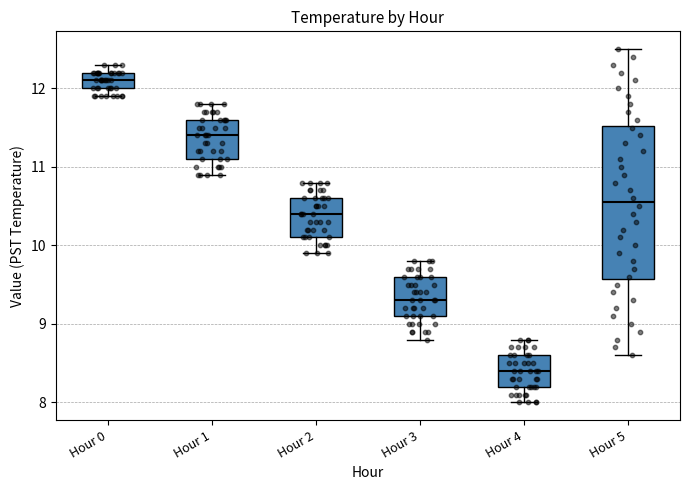

Reading left to right, read every box against the y-axis: the position of its median line, the range the box covers, and the ends of its whiskers. The values are not printed on the chart, so give them approximately, as read against the axis.

Hour 0: median 12.1, box 12.0 to 12.2, whiskers 11.9 to 12.3
Hour 1: median 11.4, box 11.1 to 11.6, whiskers 10.9 to 11.8
Hour 2: median 10.4, box 10.1 to 10.6, whiskers 9.9 to 10.8
Hour 3: median 9.3, box 9.1 to 9.6, whiskers 8.8 to 9.8
Hour 4: median 8.4, box 8.2 to 8.6, whiskers 8.0 to 8.8
Hour 5: median 10.6, box 9.6 to 11.5, whiskers 8.6 to 12.5